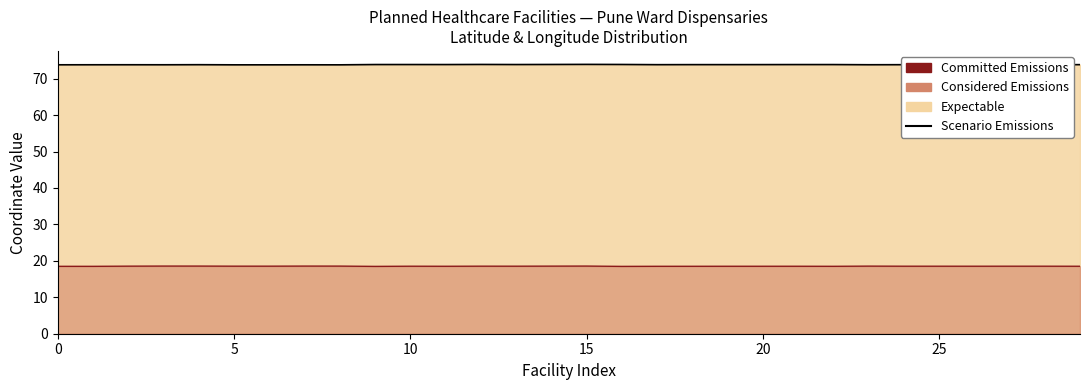

Count the Latitude Line values in the range 18 to 19.

30